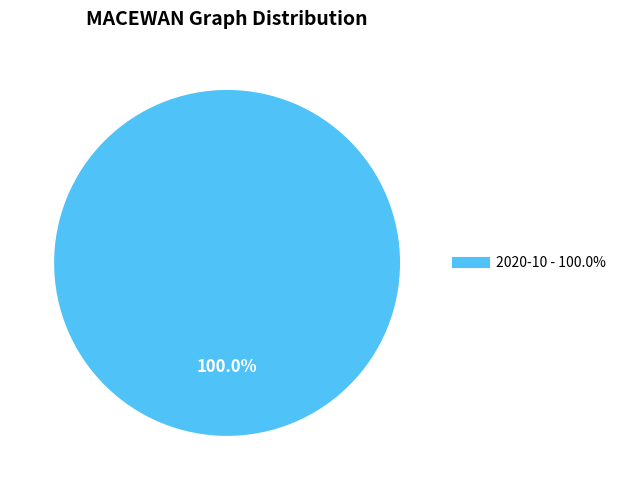

Is there a majority slice in this chart?

Yes